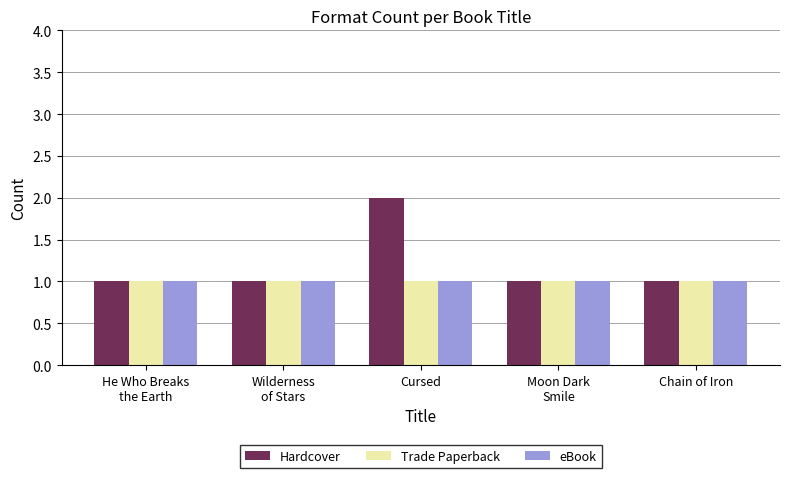

Reading right to left, transcribe all the data shown in this chart.

Hardcover: 1	1	2	1	1
Trade Paperback: 1	1	1	1	1
eBook: 1	1	1	1	1